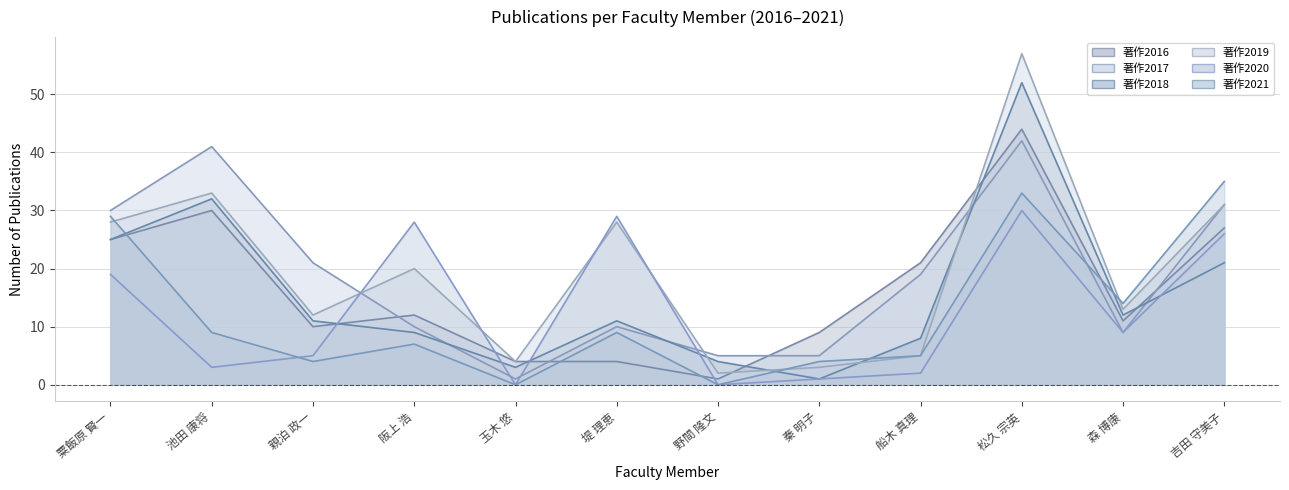

The value of 著作2018 at 粟飯原 賢一 is 25. True or false?

True